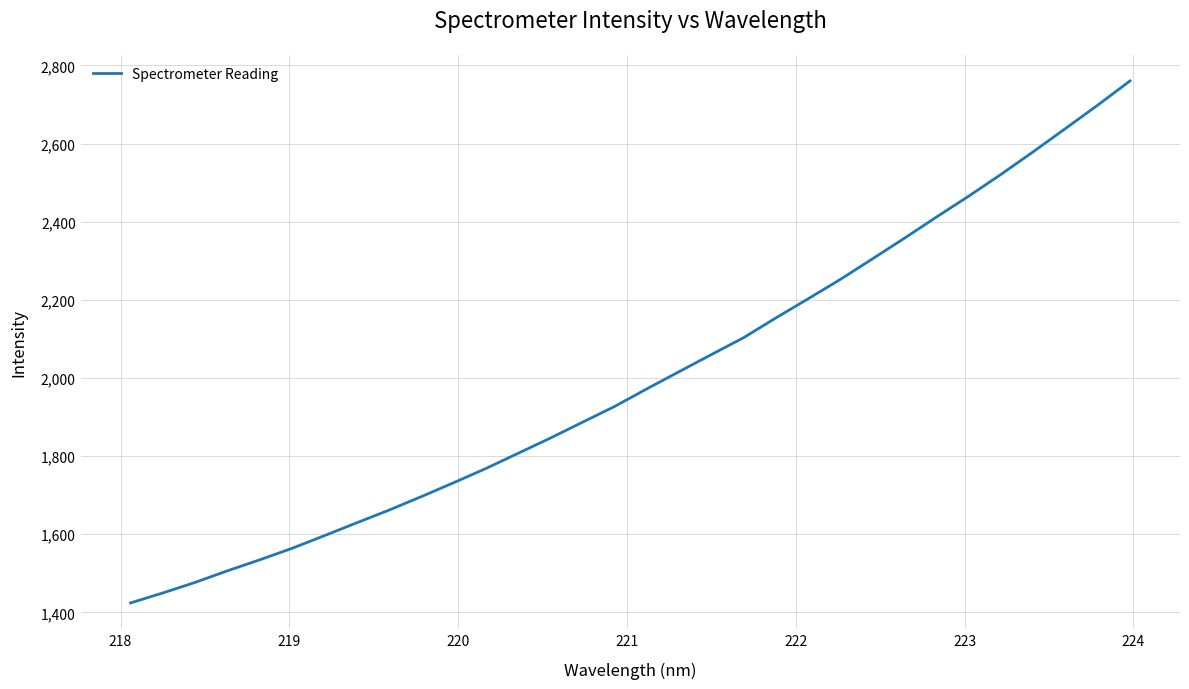

What is the difference between the maximum and minimum values?

1336.5